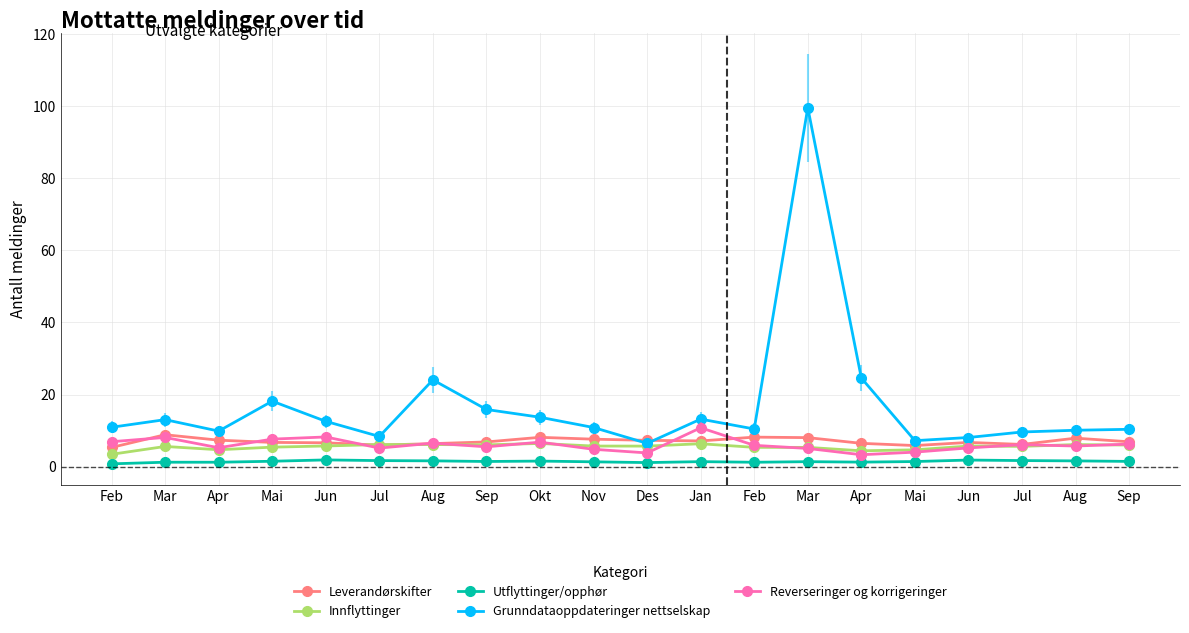

What are all the series names shown in the legend?

Leverandørskifter, Innflyttinger, Utflyttinger/opphør, Grunndataoppdateringer nettselskap, Reverseringer og korrigeringer